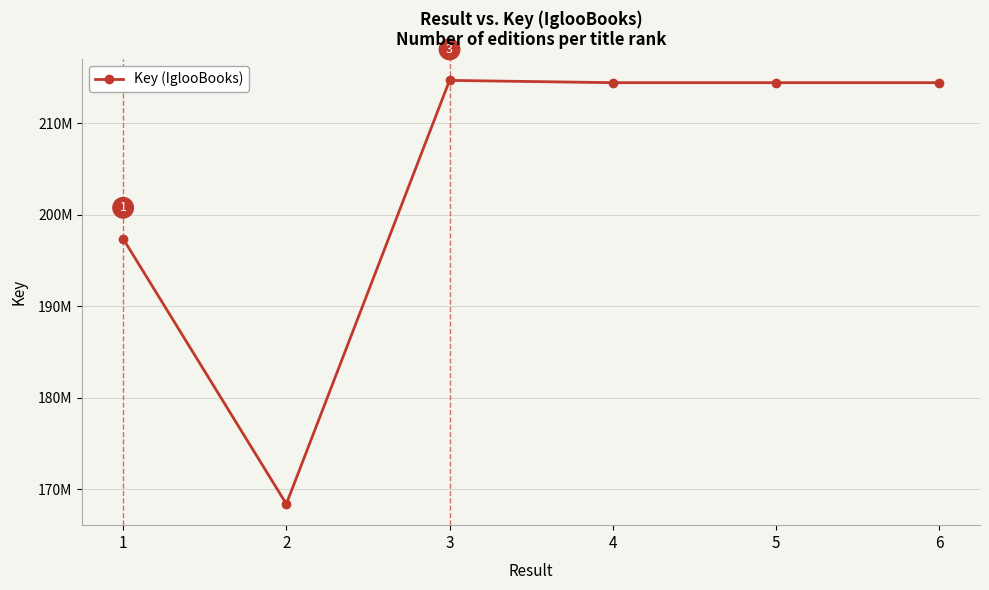

True or false: the data has more than 1 interior local peaks.

False